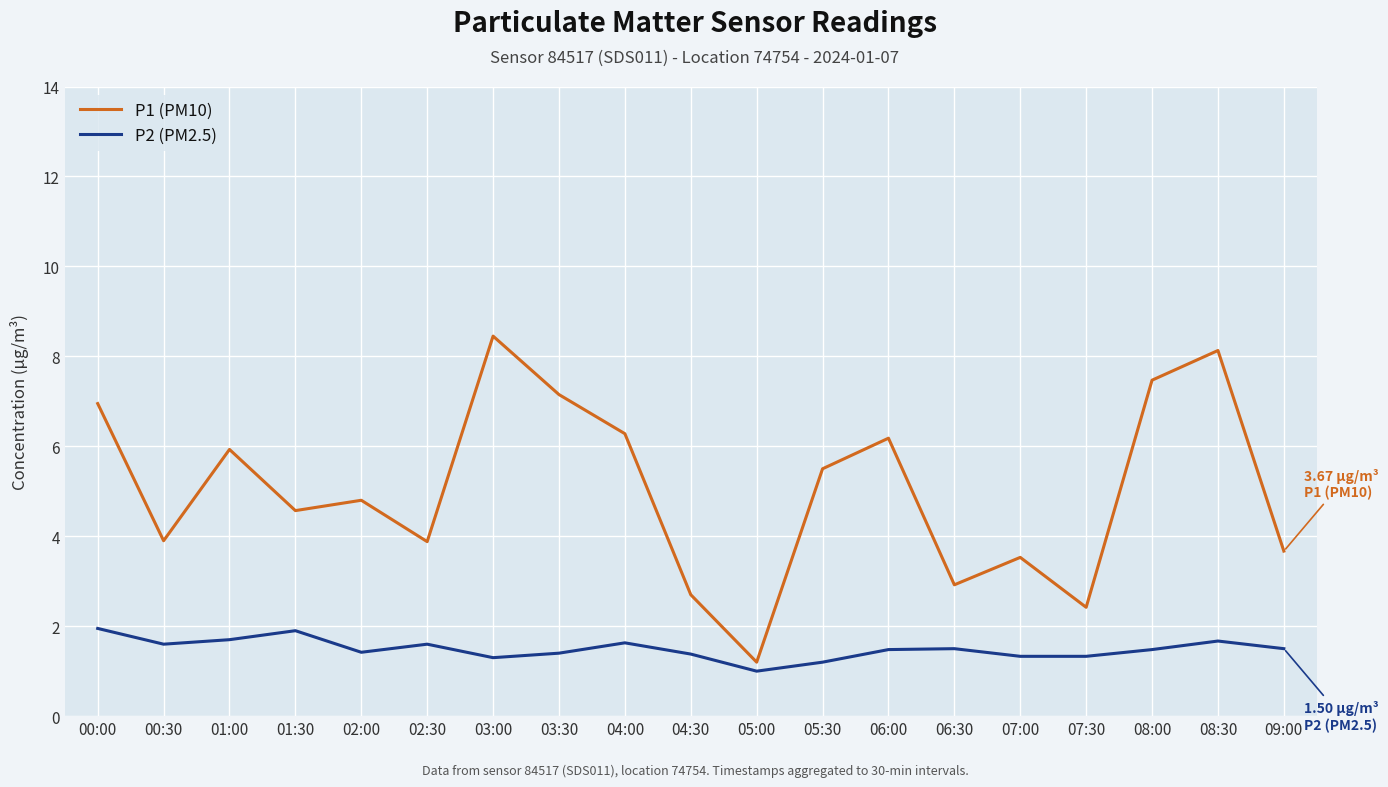

How many interior local peaks does the P1 (PM10) series have?

6